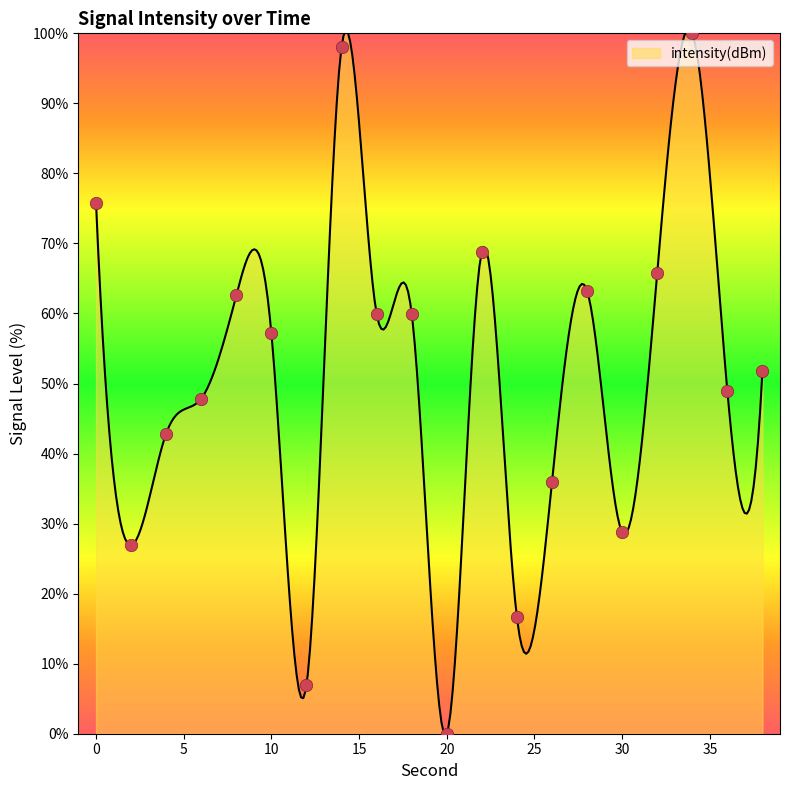

What is the change in value from 36 to 38?

+2.9